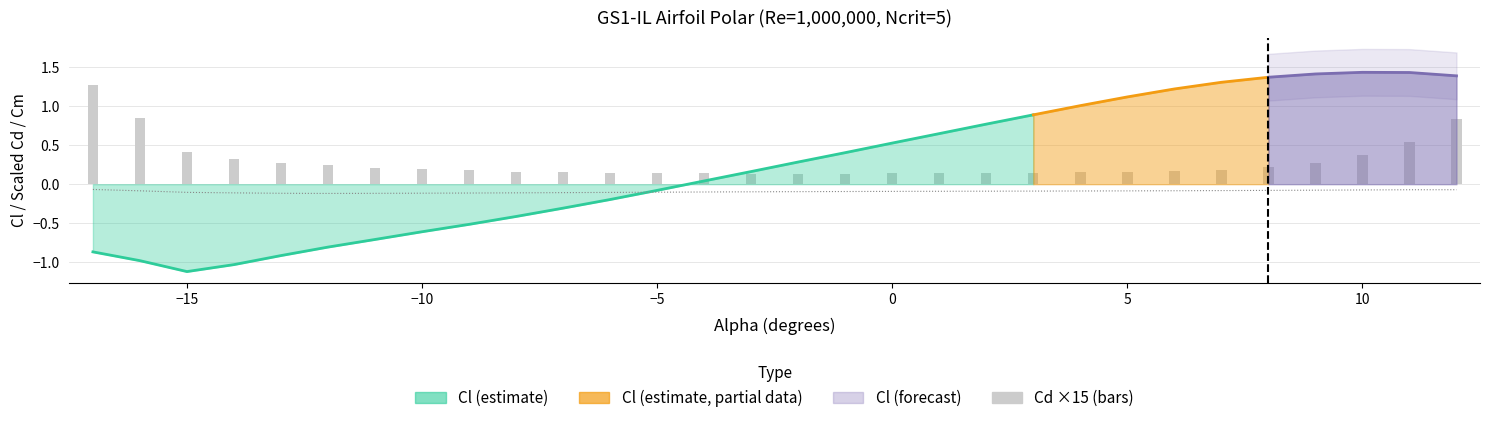

At how many categories does at least one series exceed 0?

30